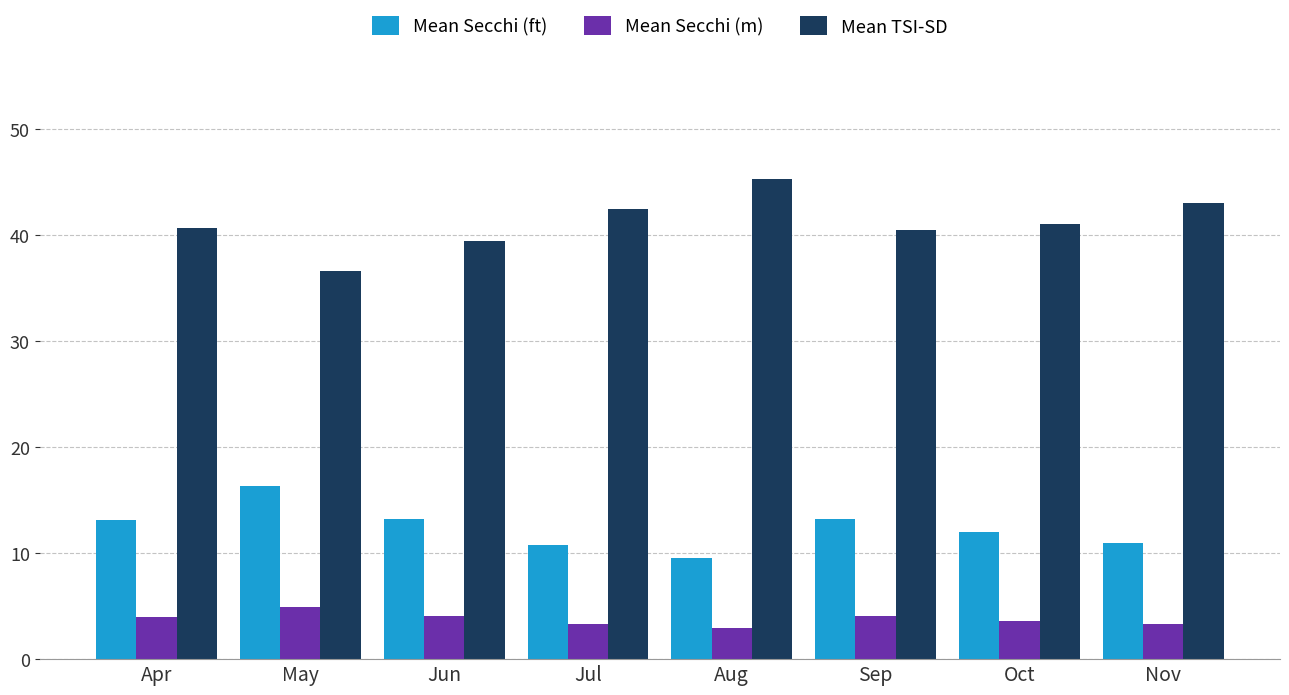

At Nov, list the series in order from largest to smallest.

Mean TSI-SD, Mean Secchi (ft), Mean Secchi (m)